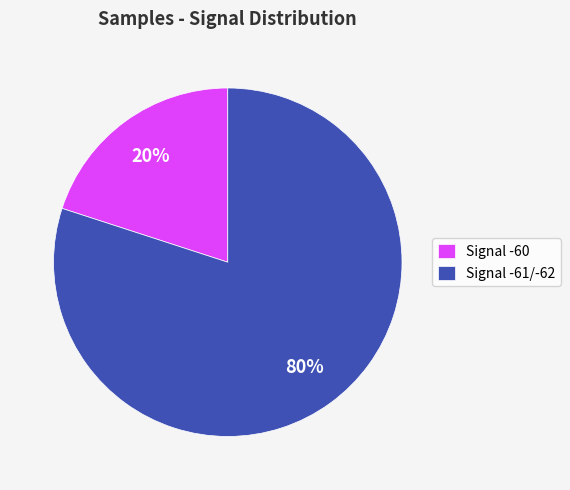

To the nearest percent, what is the average slice percentage?

50%